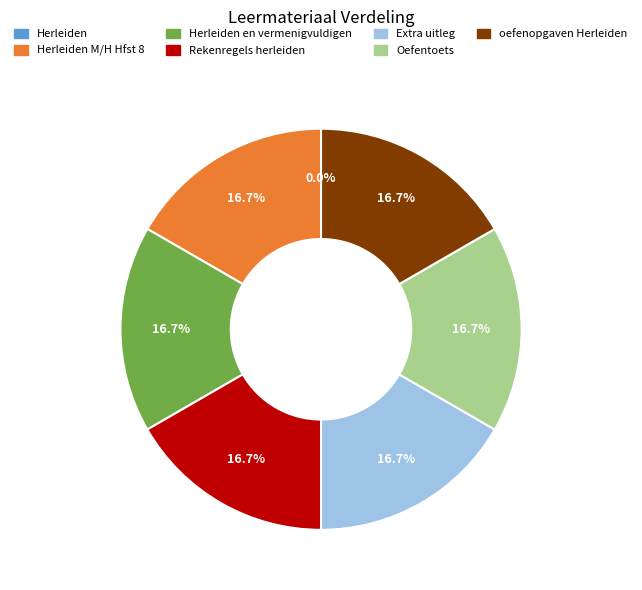

Does any single category account for the majority?

No